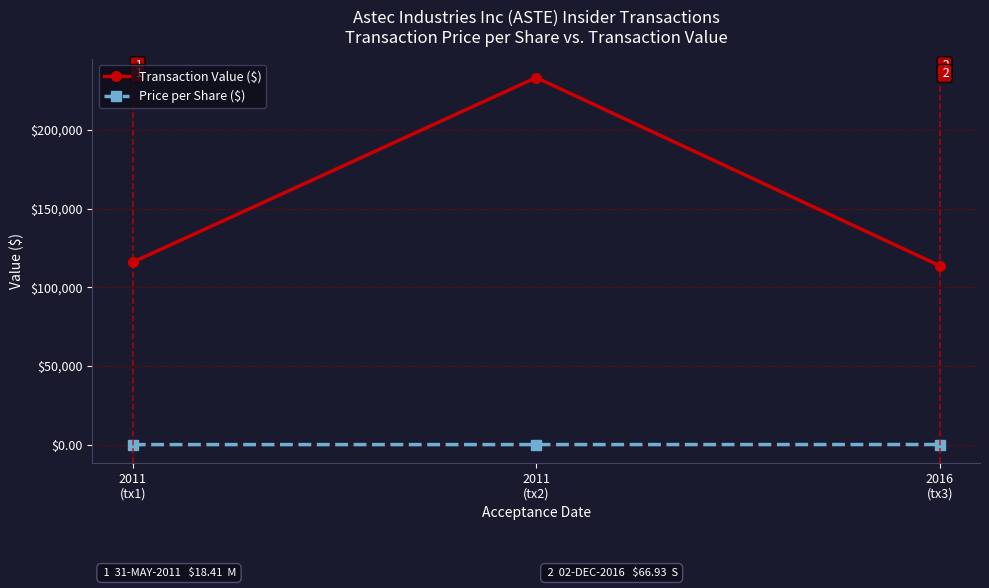

What is the label of the 2nd point from the right?

2011
(tx2)